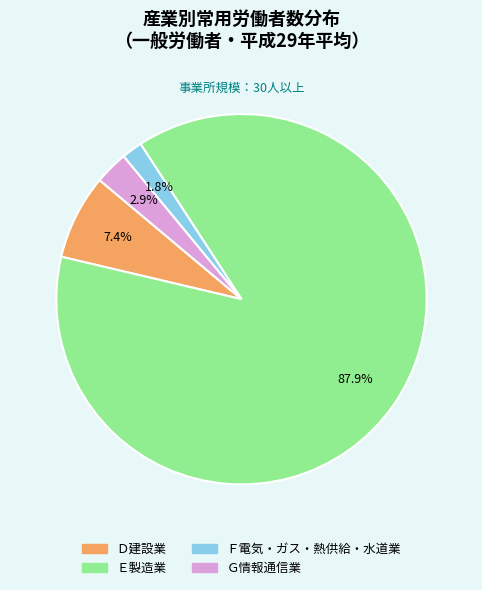

To the nearest percent, what portion does Ｆ電気・ガス・熱供給・水道業 represent?

2%